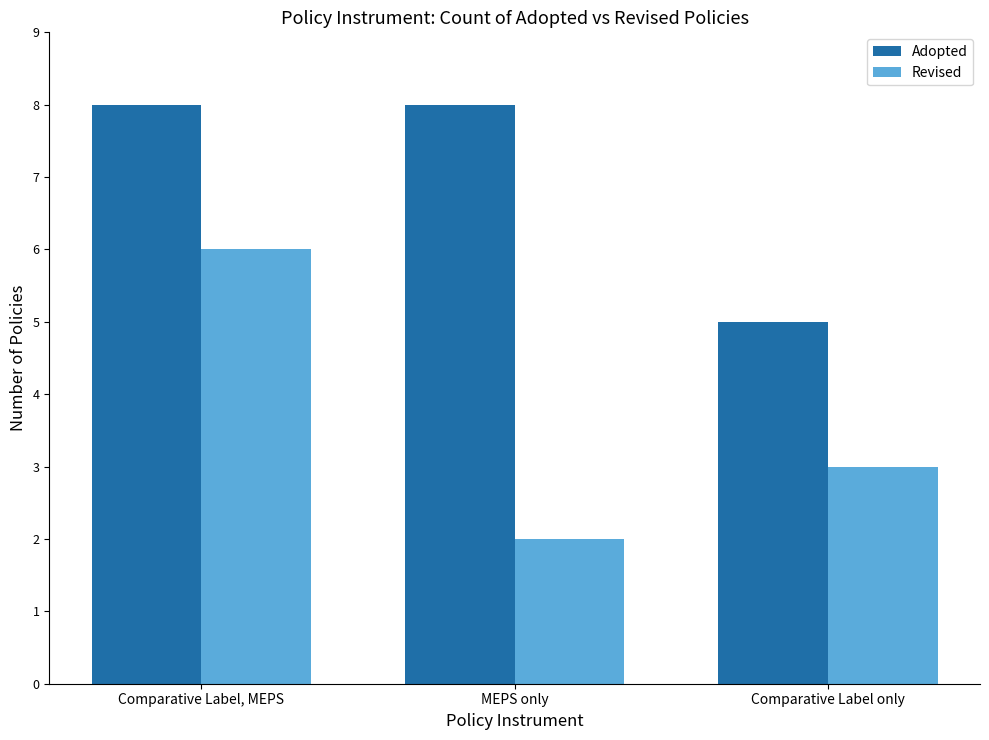

Which category has the lowest value in the Adopted series?

Comparative Label only